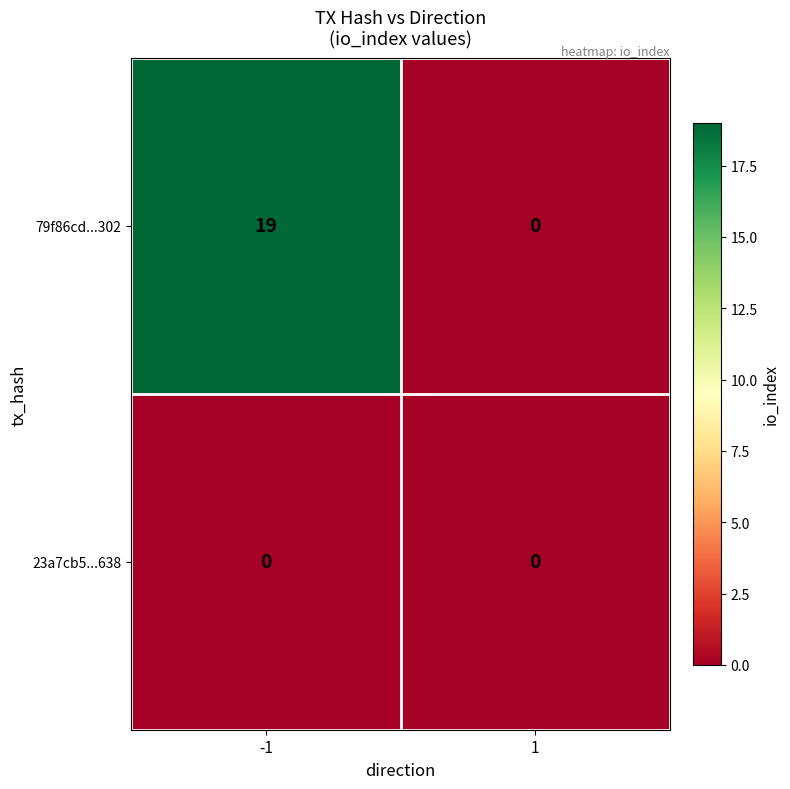

At which category is the sum across all series the highest?

-1